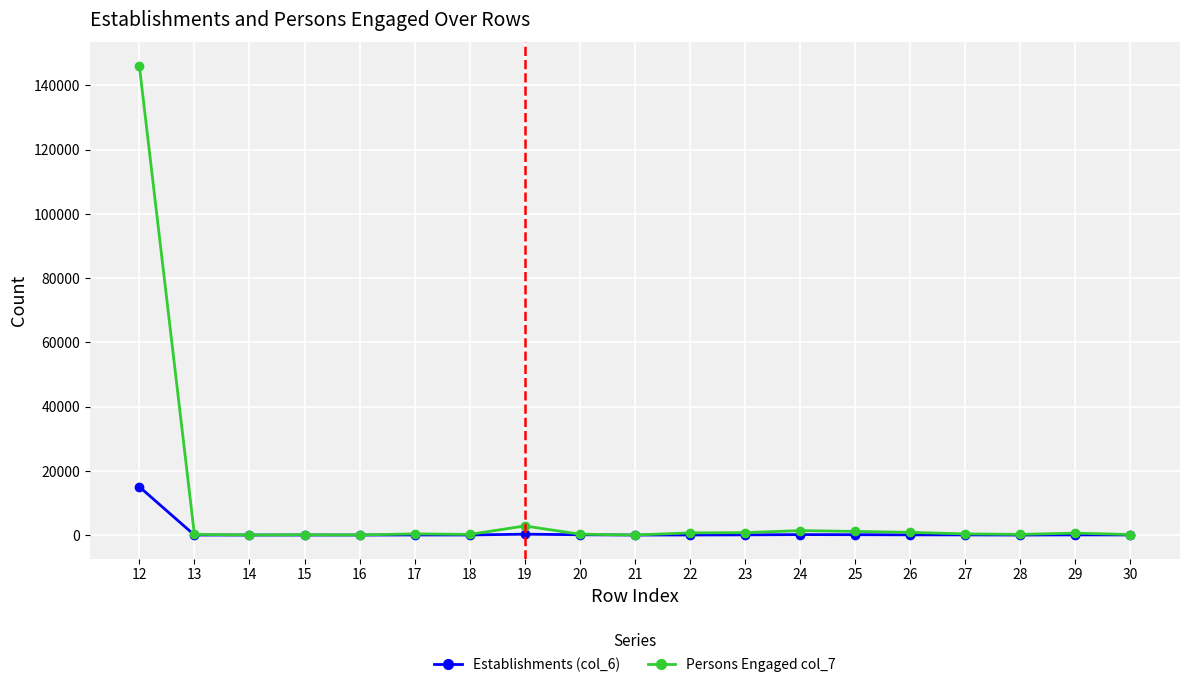

The Establishments (col_6) series shows 26 at 17. True or false?

True